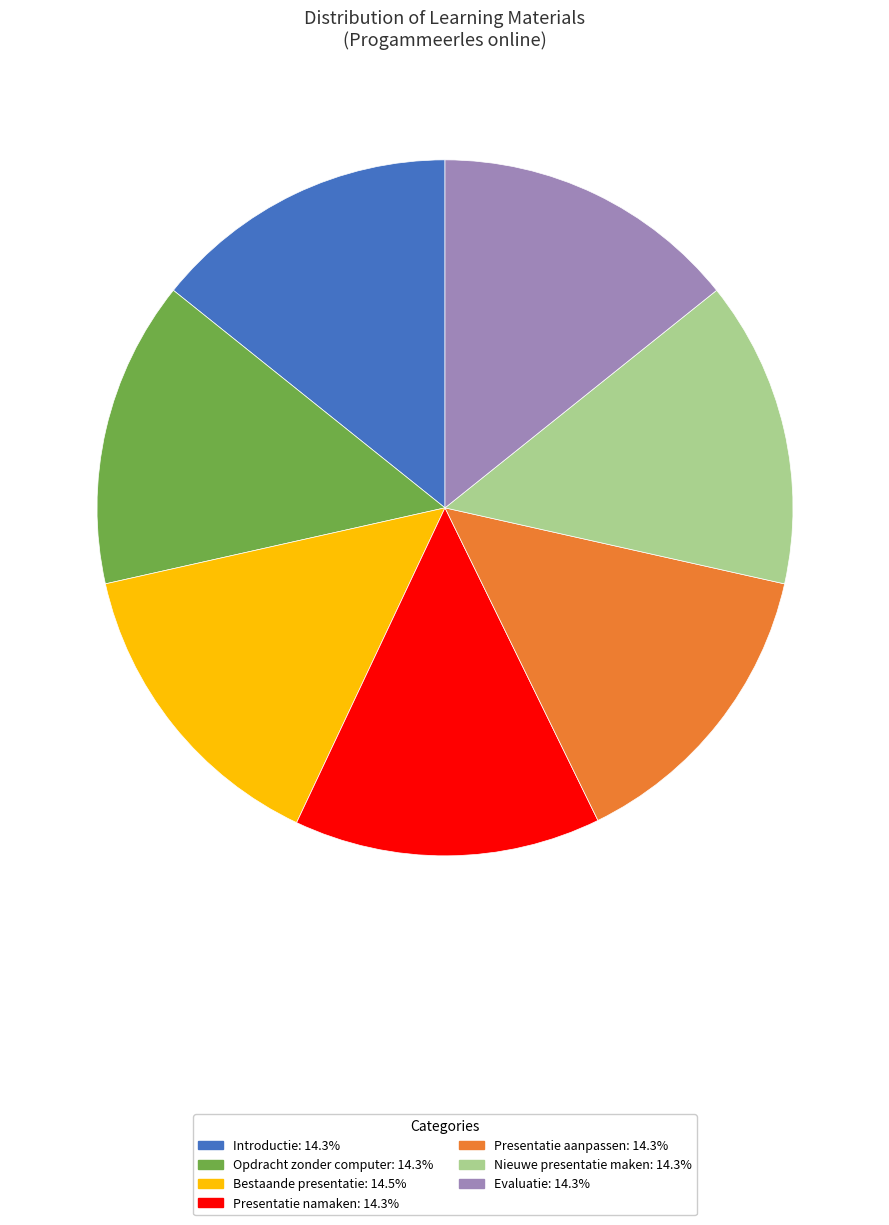

Do Bestaande presentatie: 14.5% and Evaluatie: 14.3% together represent more than half of the pie?

No